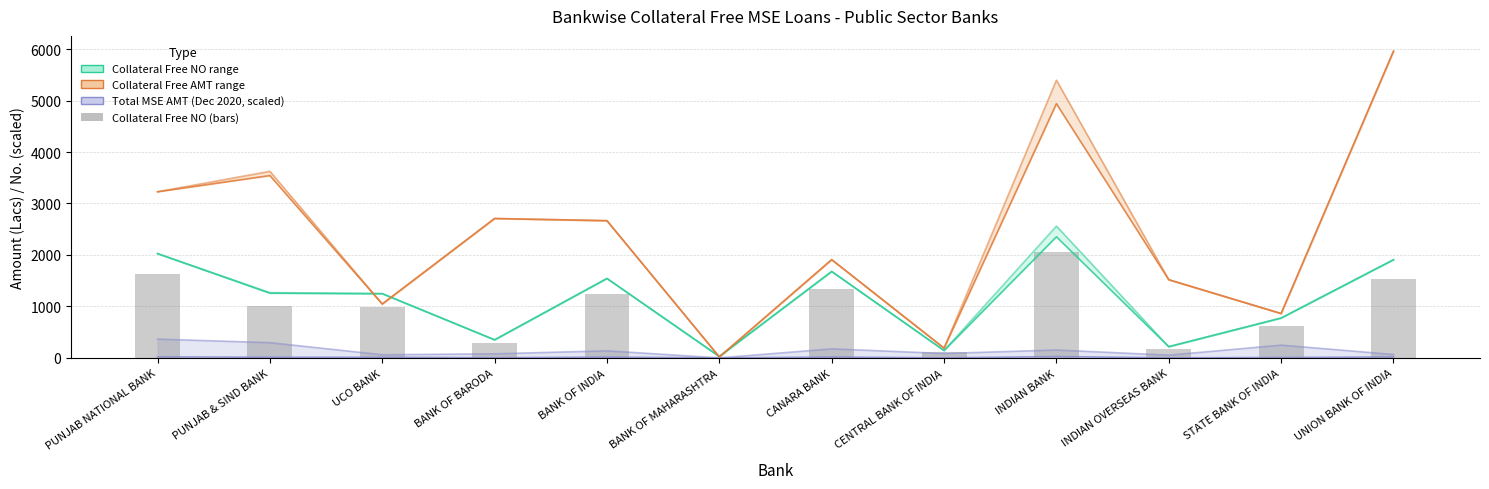

Are the bars grouped side by side (vs. stacked)?

No